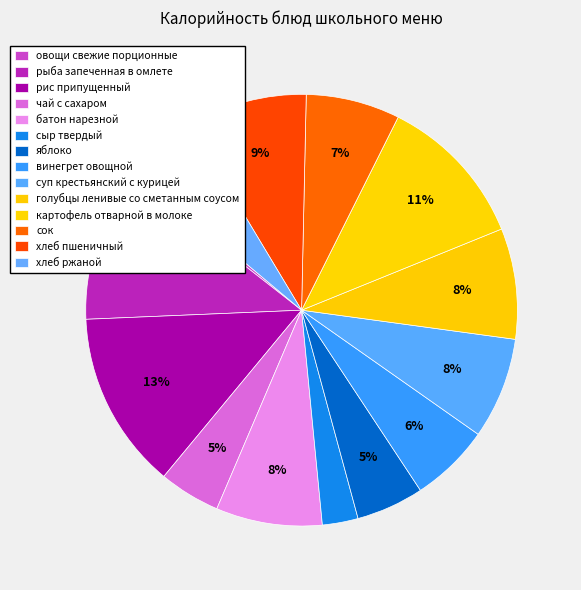

What is the smallest slice in the pie chart?

овощи свежие порционные